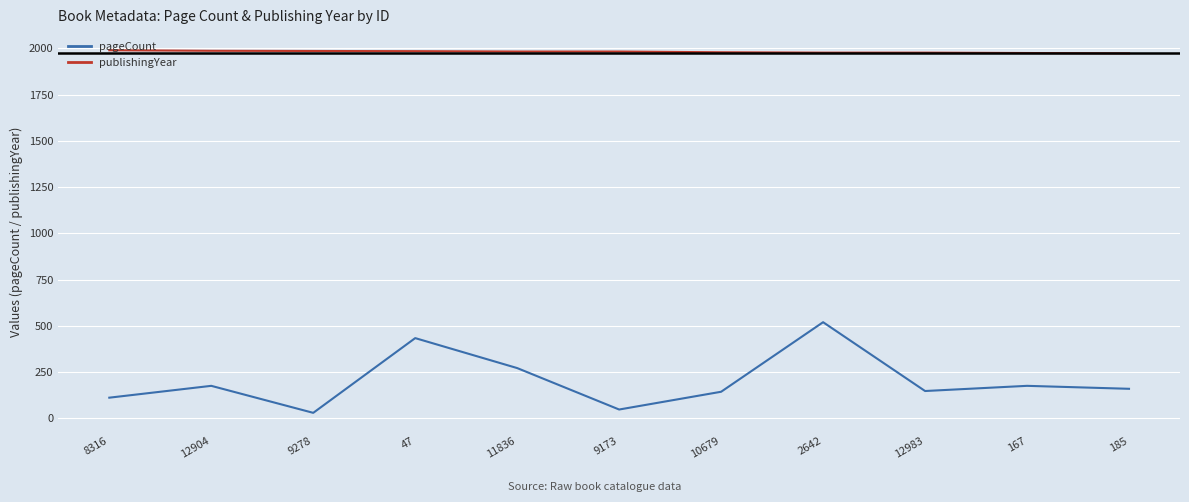

What is the maximum value for publishingYear?

1990